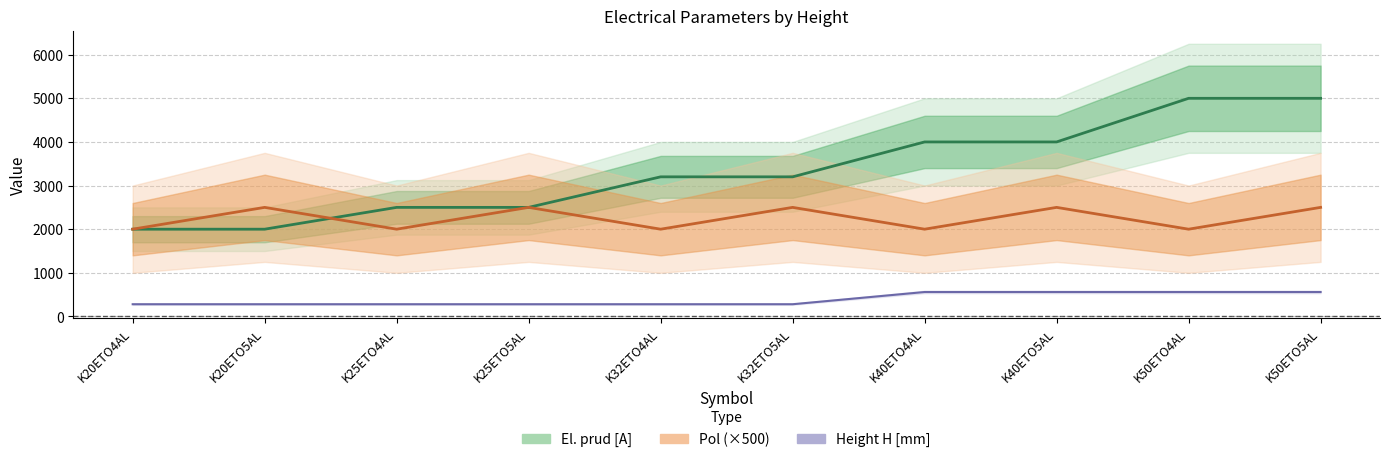

The value of Pol at K20ETO5AL is 1186. True or false?

False